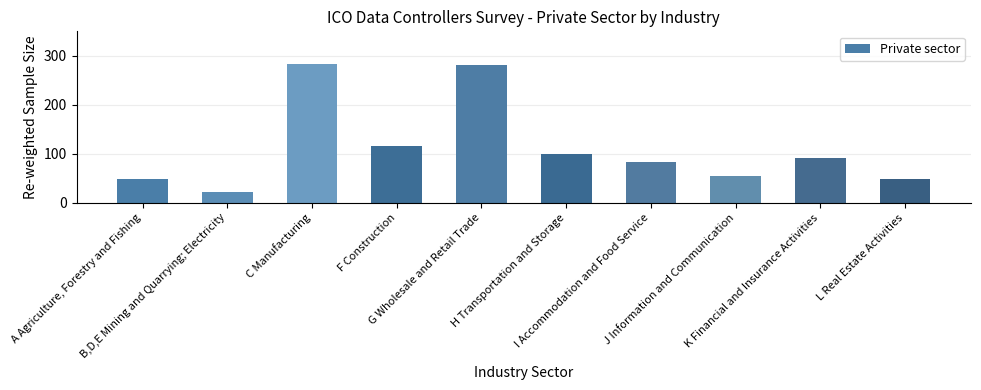

Rank the categories by value from highest to lowest.

C Manufacturing, G Wholesale and Retail Trade, F Construction, H Transportation and Storage, K Financial and Insurance Activities, I Accommodation and Food Service, J Information and Communication, A Agriculture, Forestry and Fishing, L Real Estate Activities, B,D,E Mining and Quarrying; Electricity